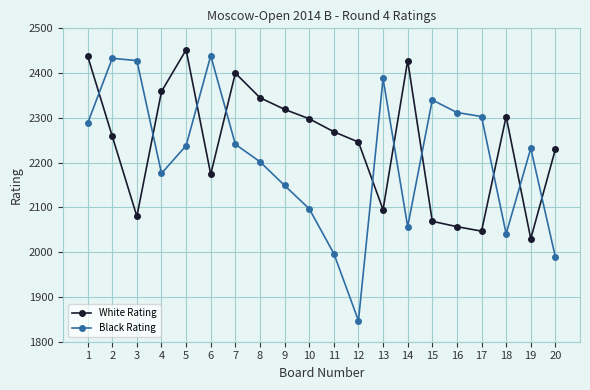

What is the smallest value displayed?

1847